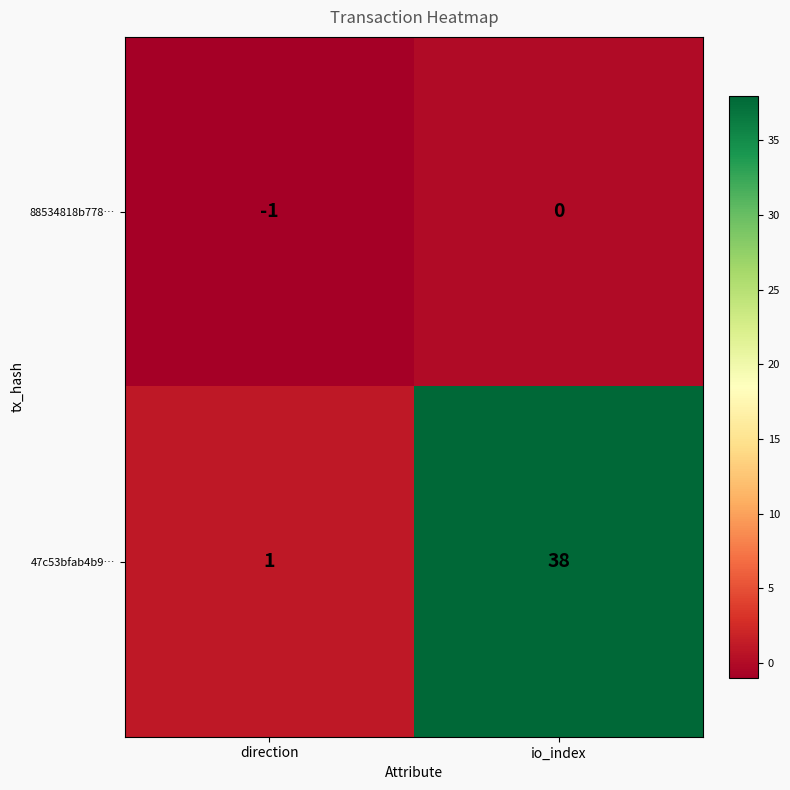

The 47c53bfab4b9… series shows 60 at io_index. True or false?

False